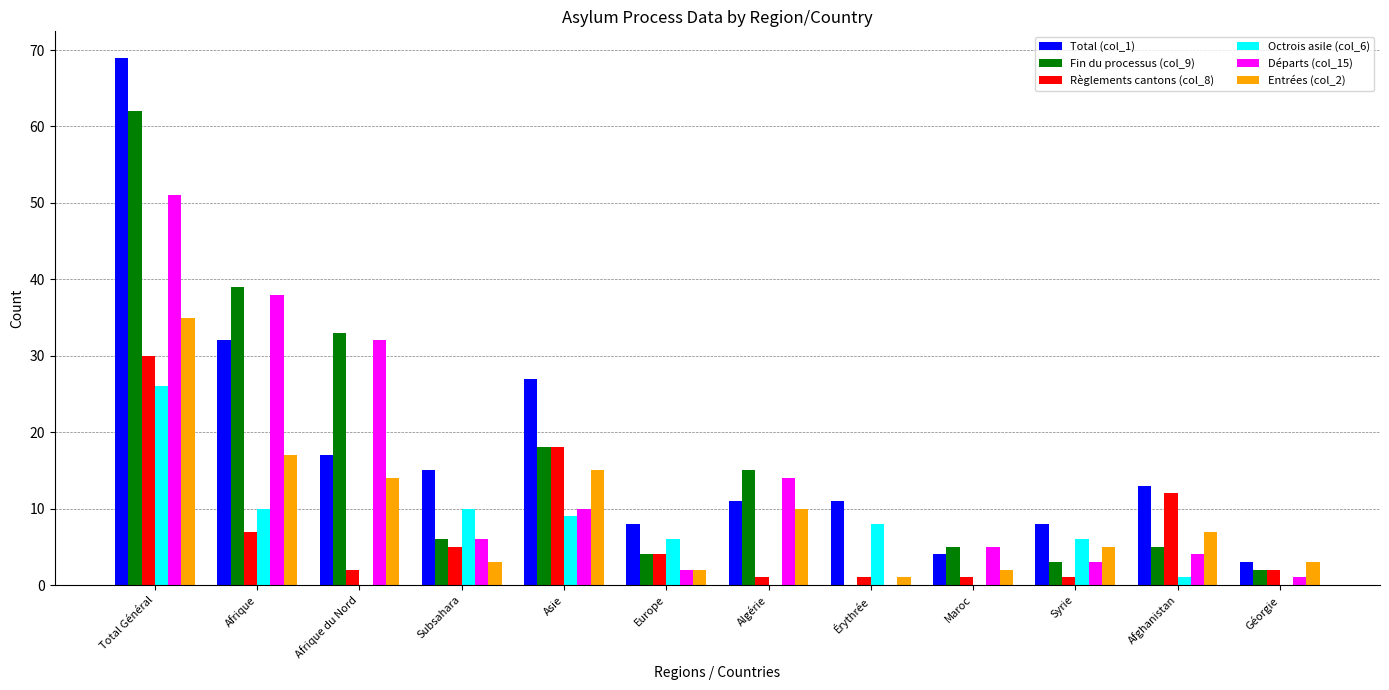

Is it true that Entrées (col_2) equals 53 at Total Général?

False